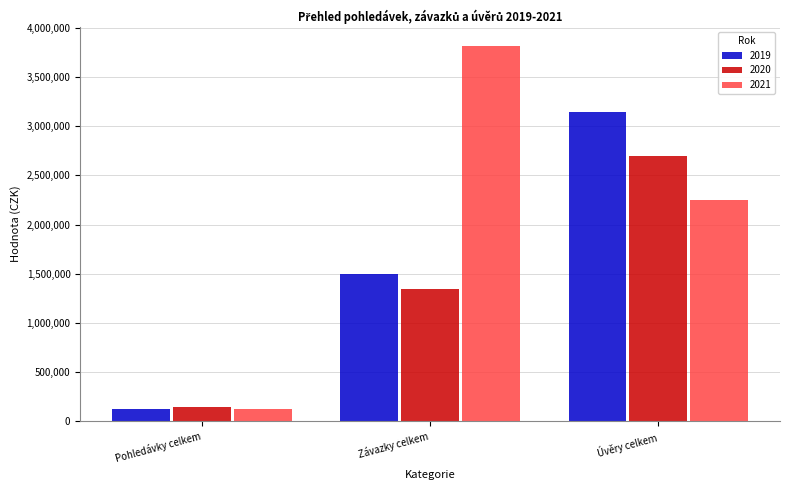

Reading left to right, what are all the values shown in this chart?

2019: 120120.0	1498641.3	3150000.0
2020: 138443.0	1344403.0	2700000.0
2021: 119878.0	3820437.7	2250000.0